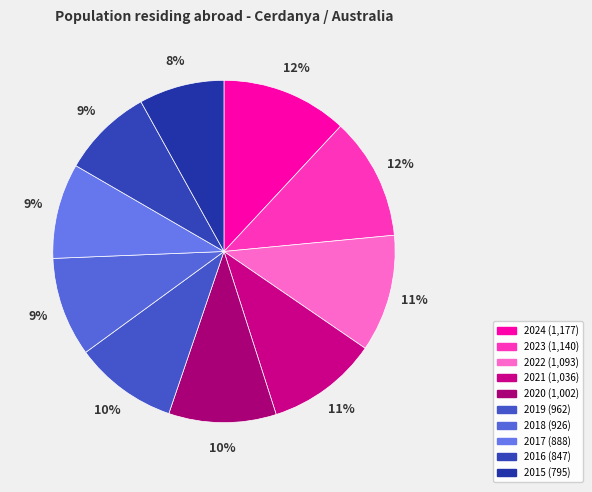

What percentage is the 2018 slice, to the nearest percent?

9%